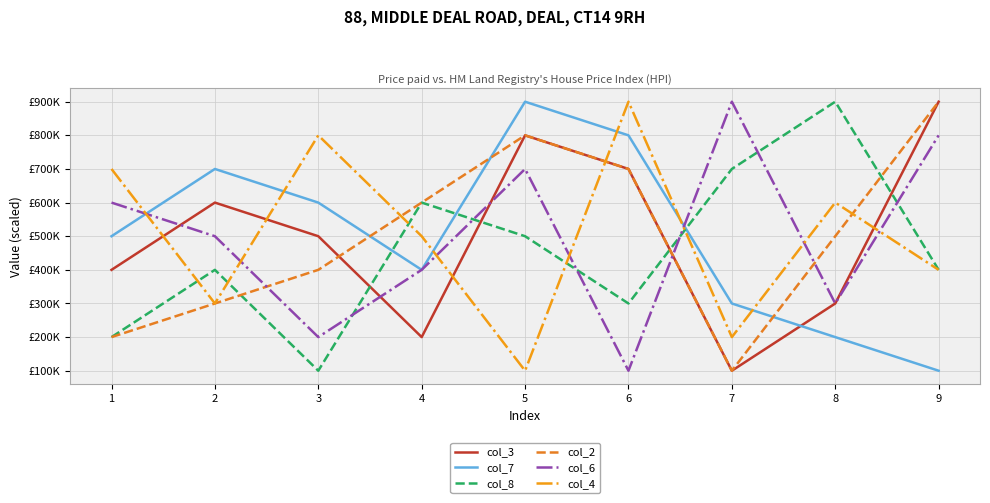

What are all the series names shown in the legend?

col_3, col_7, col_8, col_2, col_6, col_4